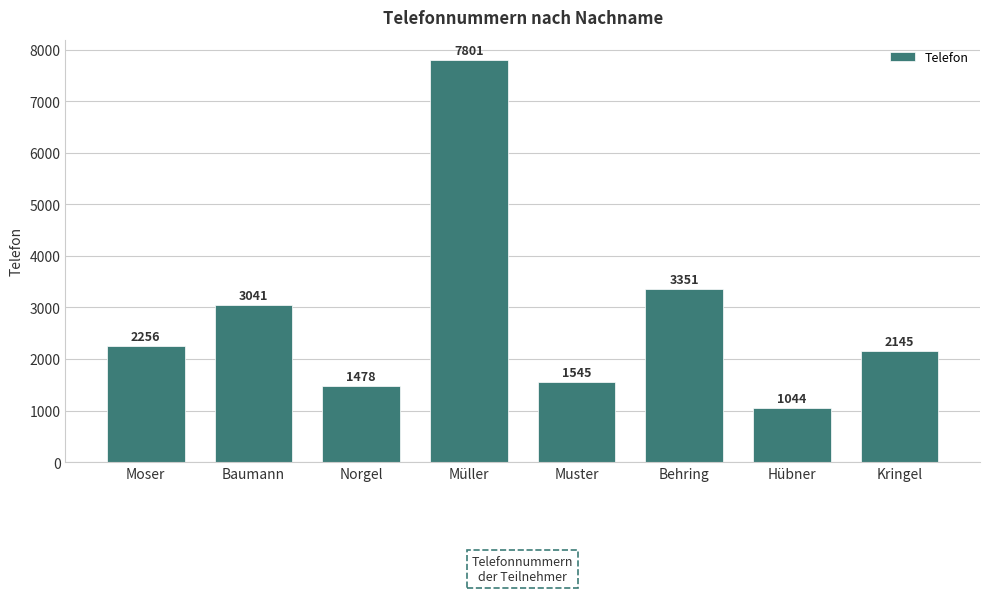

Does the chart contain any negative values?

No